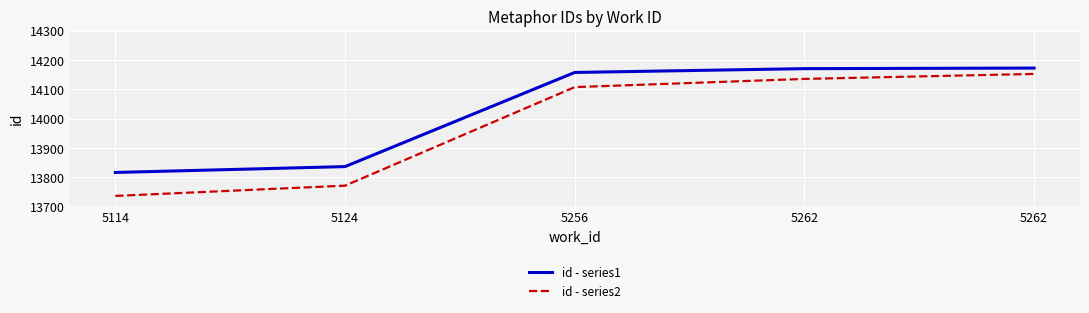

Is it true that id - series2 equals 13736 at 5114?

True